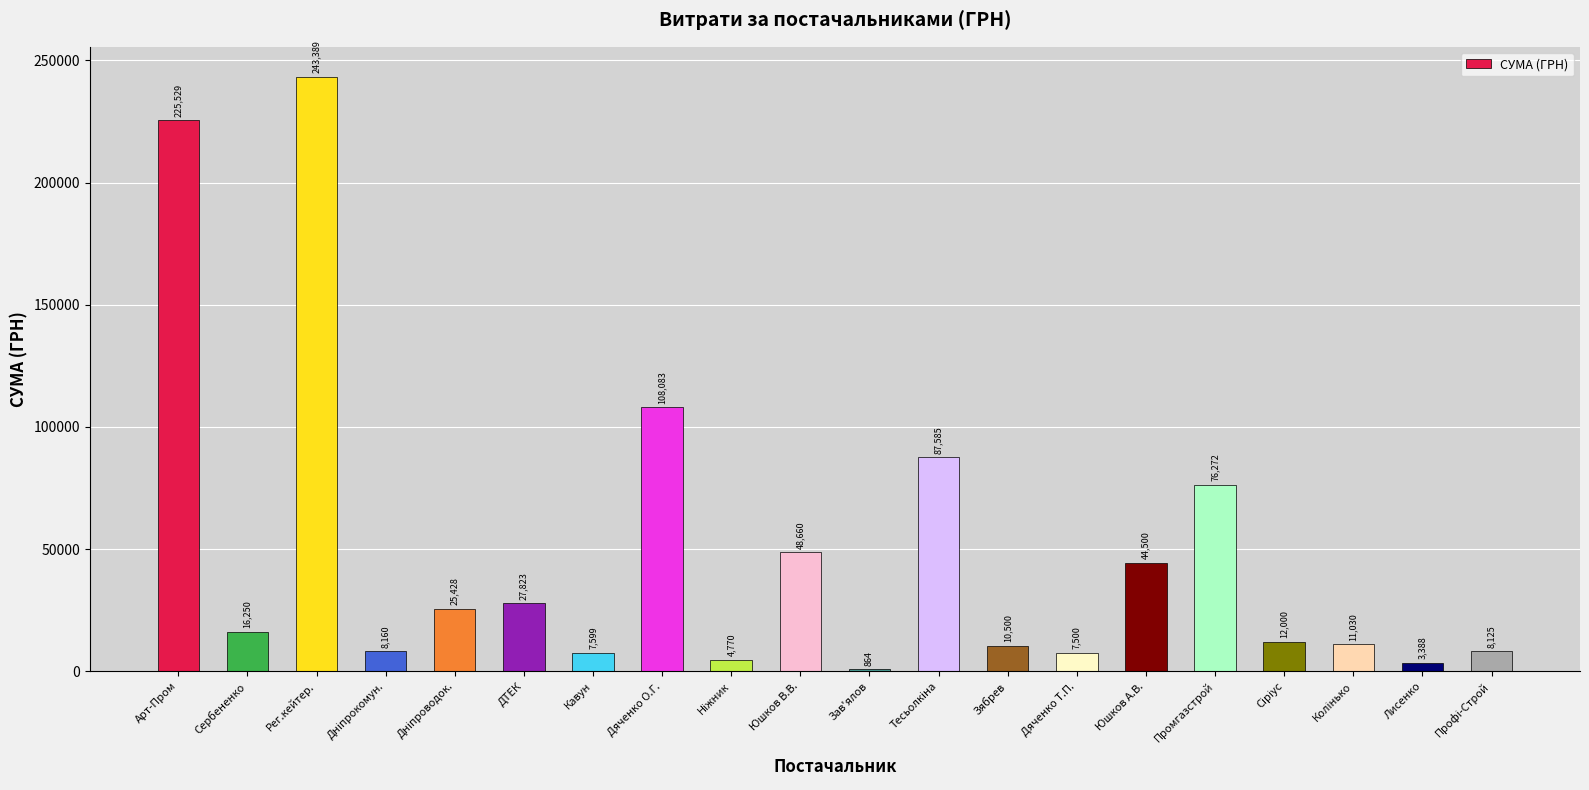

Count the number of categories in the chart.

20